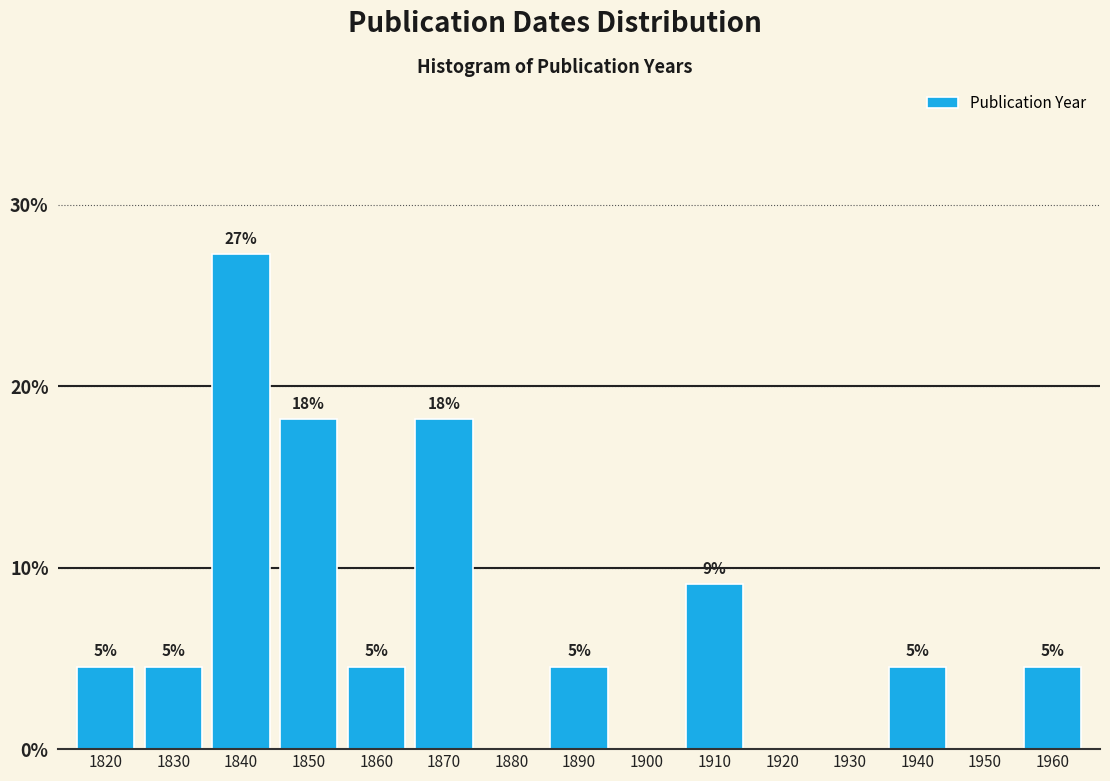

Are the bars horizontal?

No